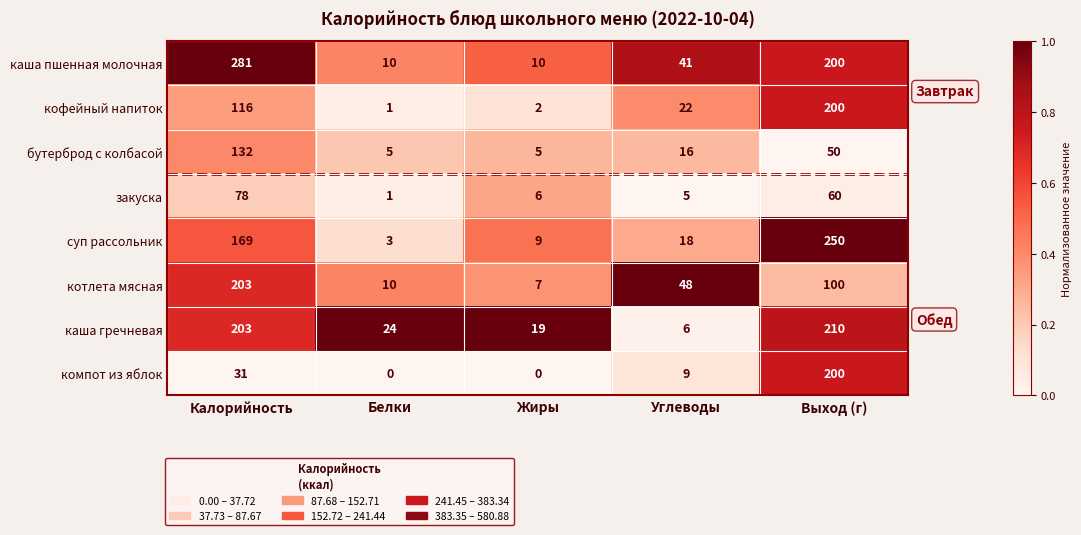

Which series has the largest range (max minus min)?

каша пшенная молочная